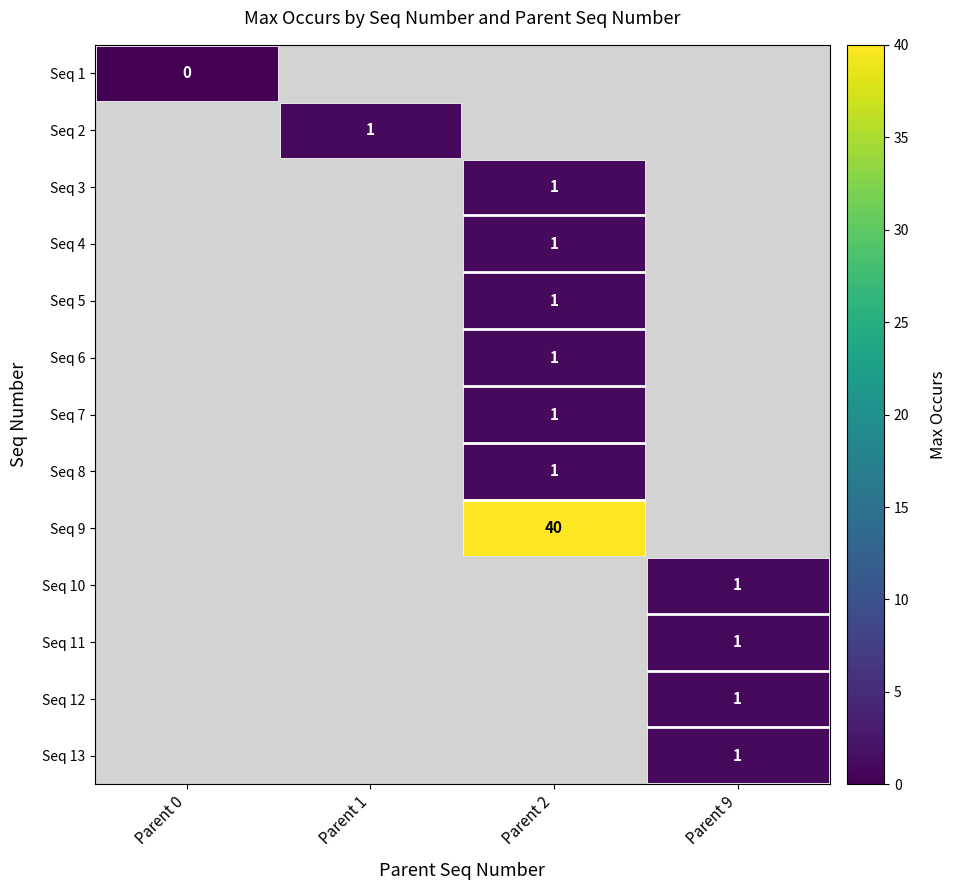

Is it true that Seq 9 equals 61 at Parent 2?

False